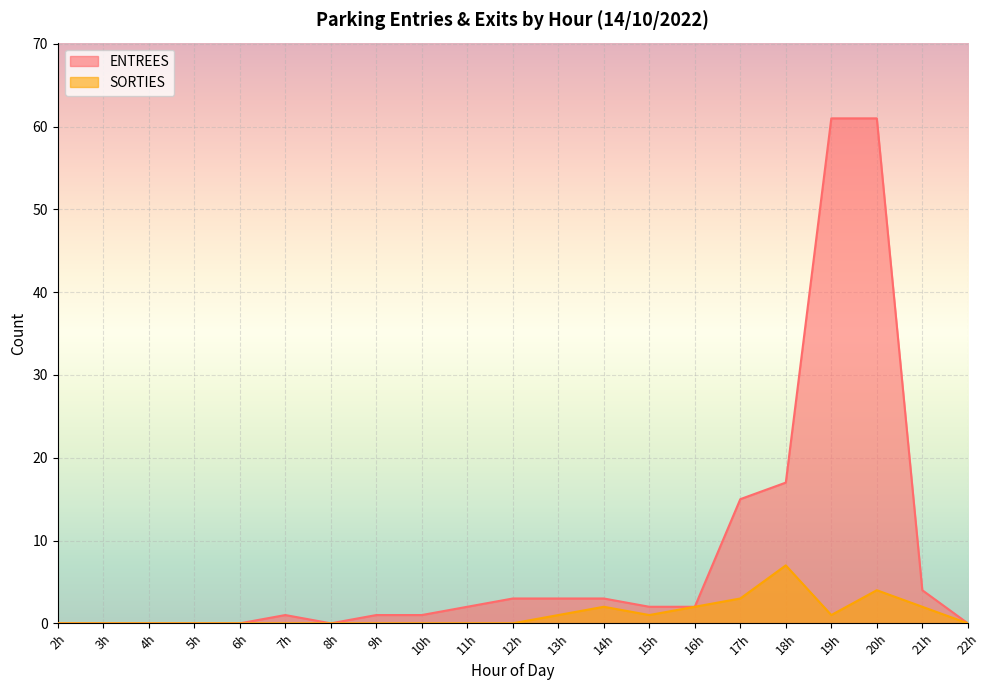

What are all the series names shown in the legend?

ENTREES, SORTIES